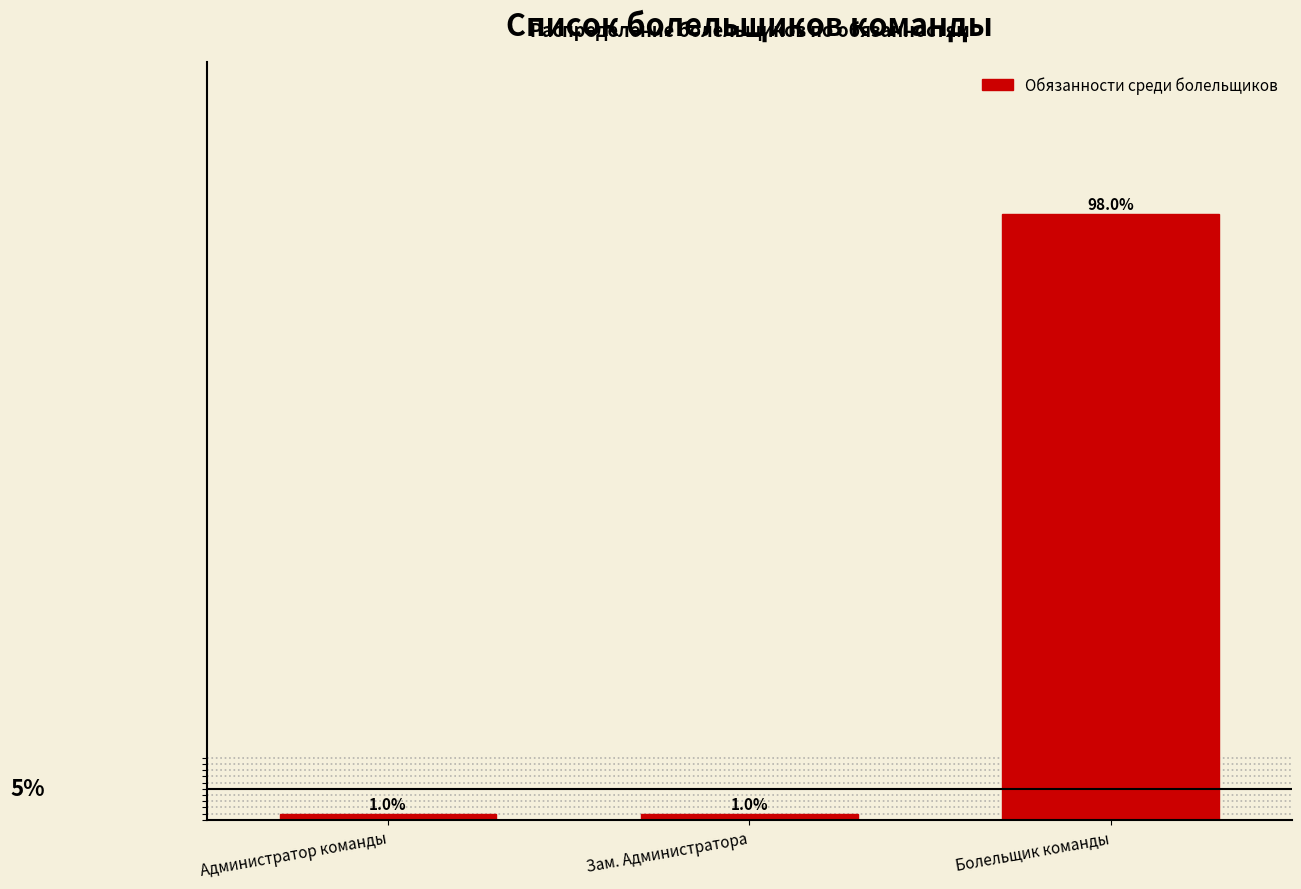

What is the label of the 1st bar from the right?

Болельщик команды